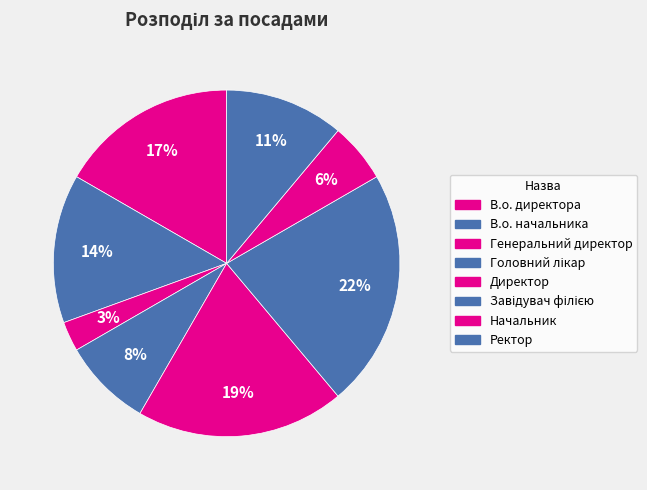

Which slice is the smallest?

Генеральний директор